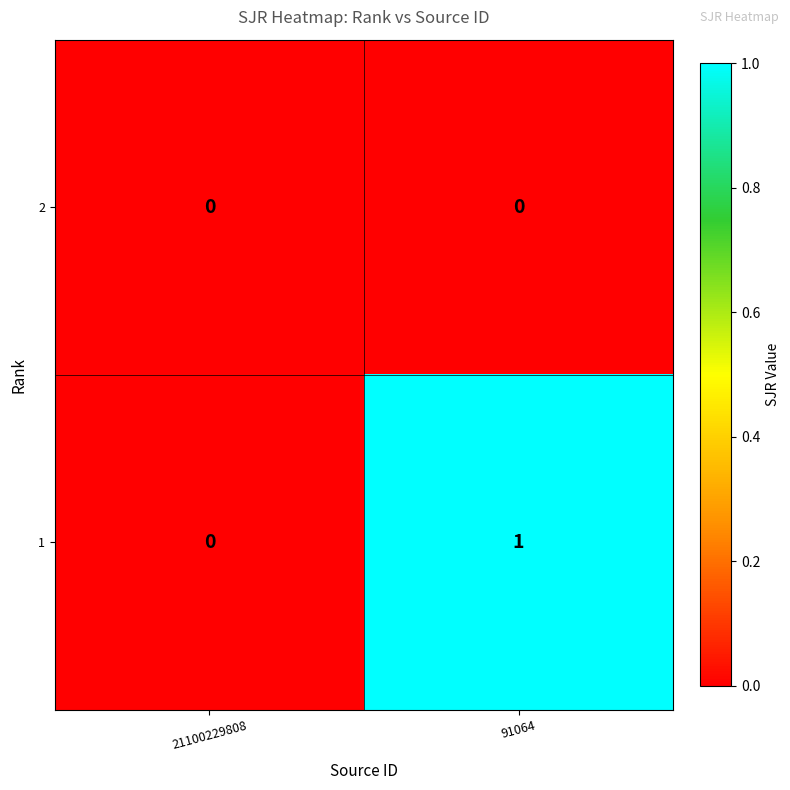

List the series in order of their peak value, highest first.

1, 2